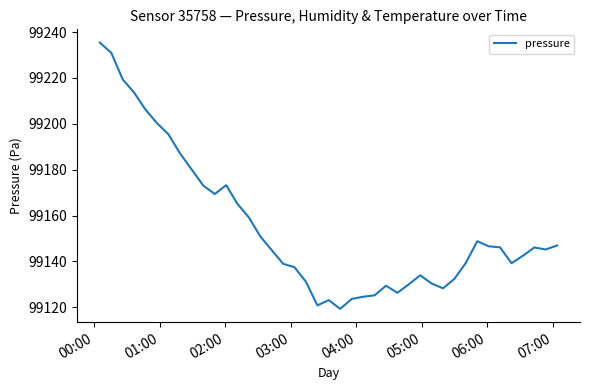

How many categories are shown in the chart?

40